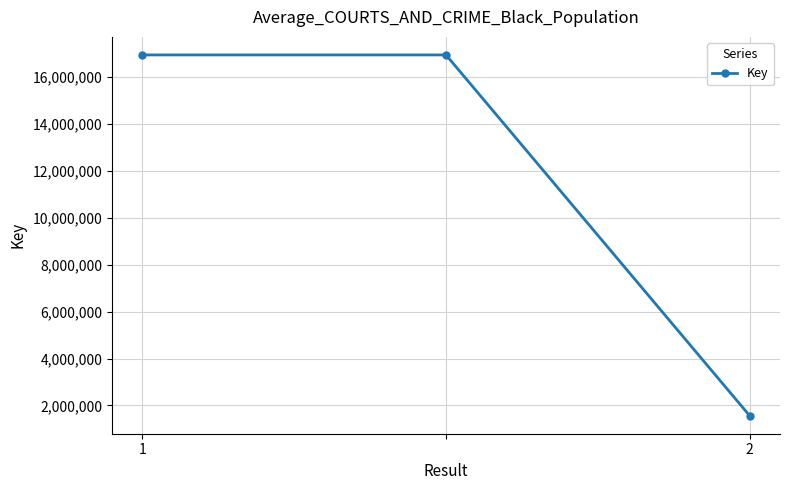

Does the chart have visible grid lines?

Yes